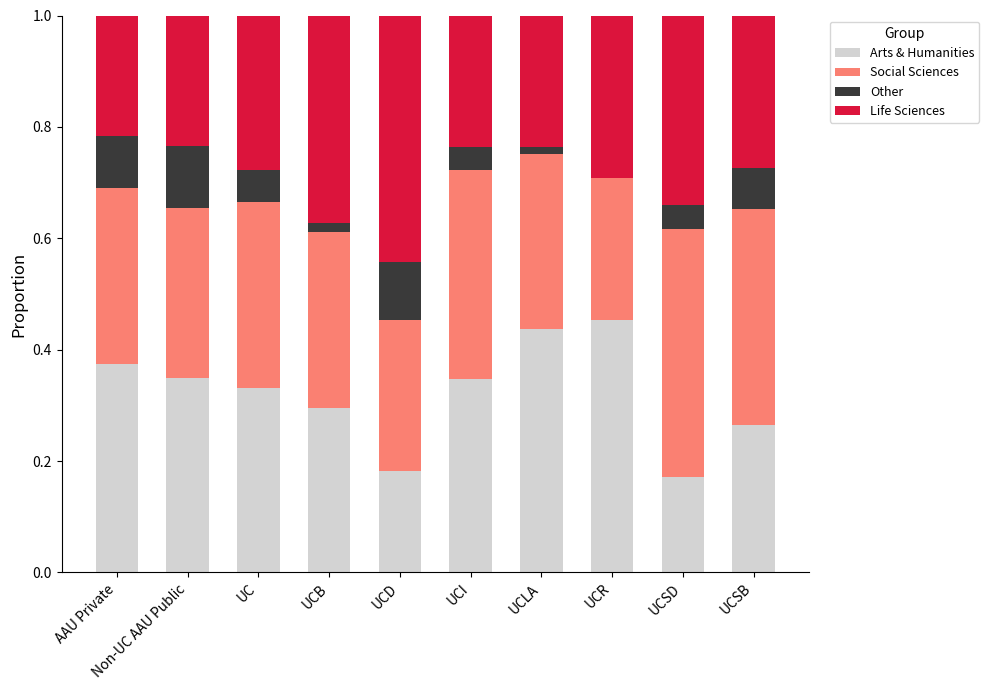

Count the number of categories in the chart.

10